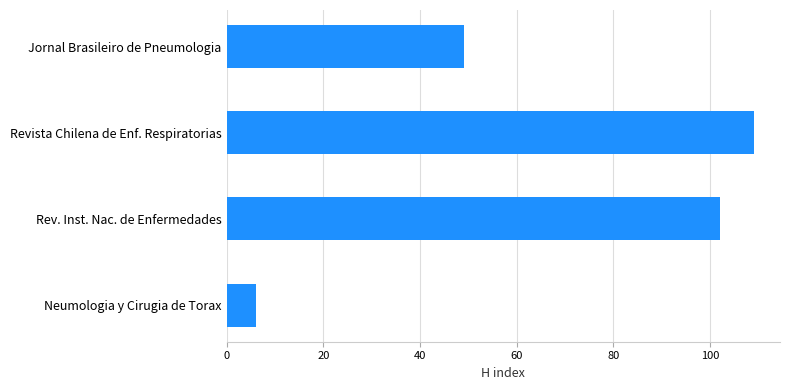

What is the sum of all values?

266